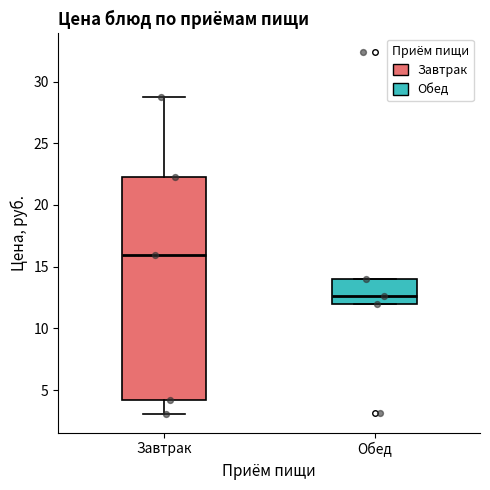

Comparing the boxes themselves (not the whiskers), which one is the tallest?

Завтрак